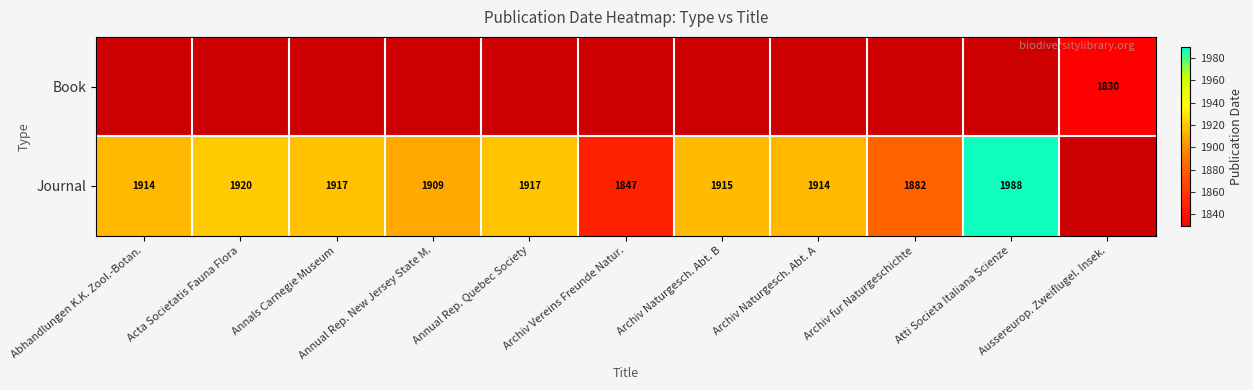

Is it true that Journal equals 1882 at Archiv fur Naturgeschichte?

True